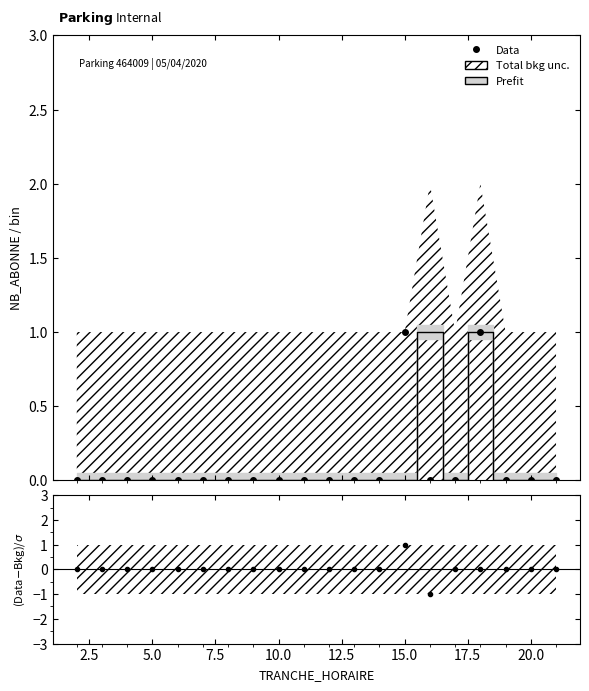

How many data points in (Data-Bkg)/σ are less than 0?

1